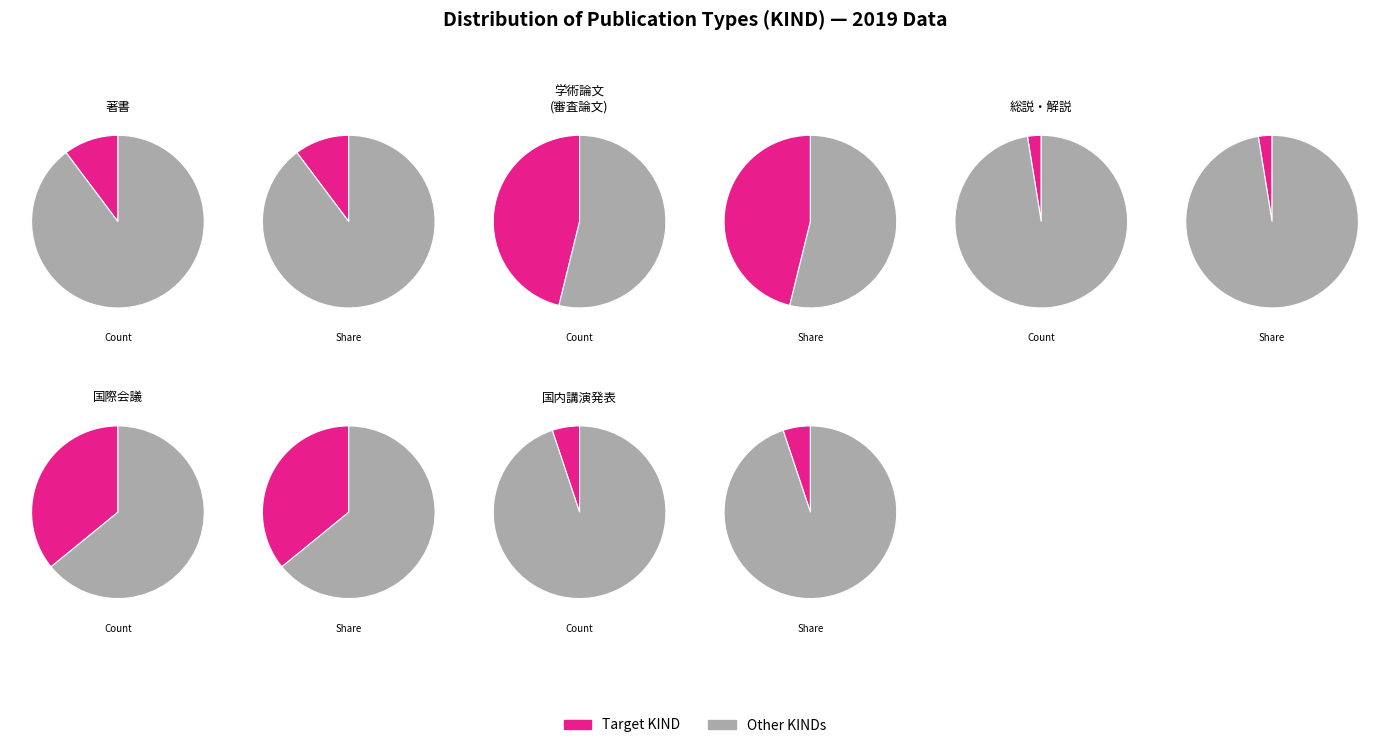

Which has a higher value, 国内講演発表 or 著書?

著書